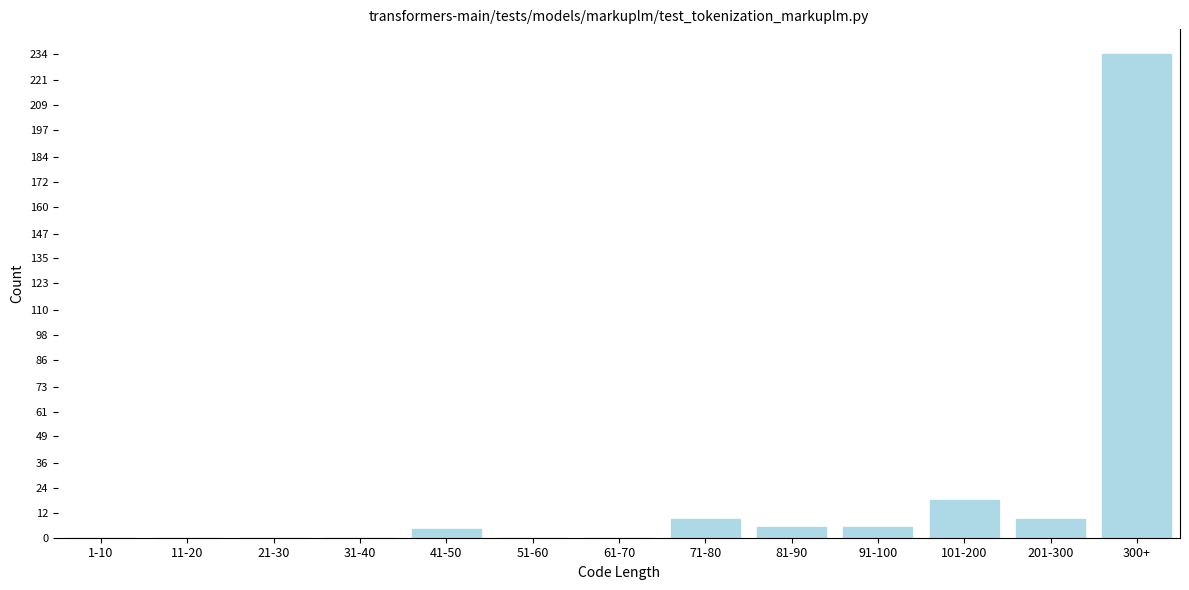

Reading left to right, what are all the values shown in this chart?

1-10=0	11-20=0	21-30=0	31-40=0	41-50=4	51-60=0	61-70=0	71-80=9	81-90=5	91-100=5	101-200=18	201-300=9	300+=234